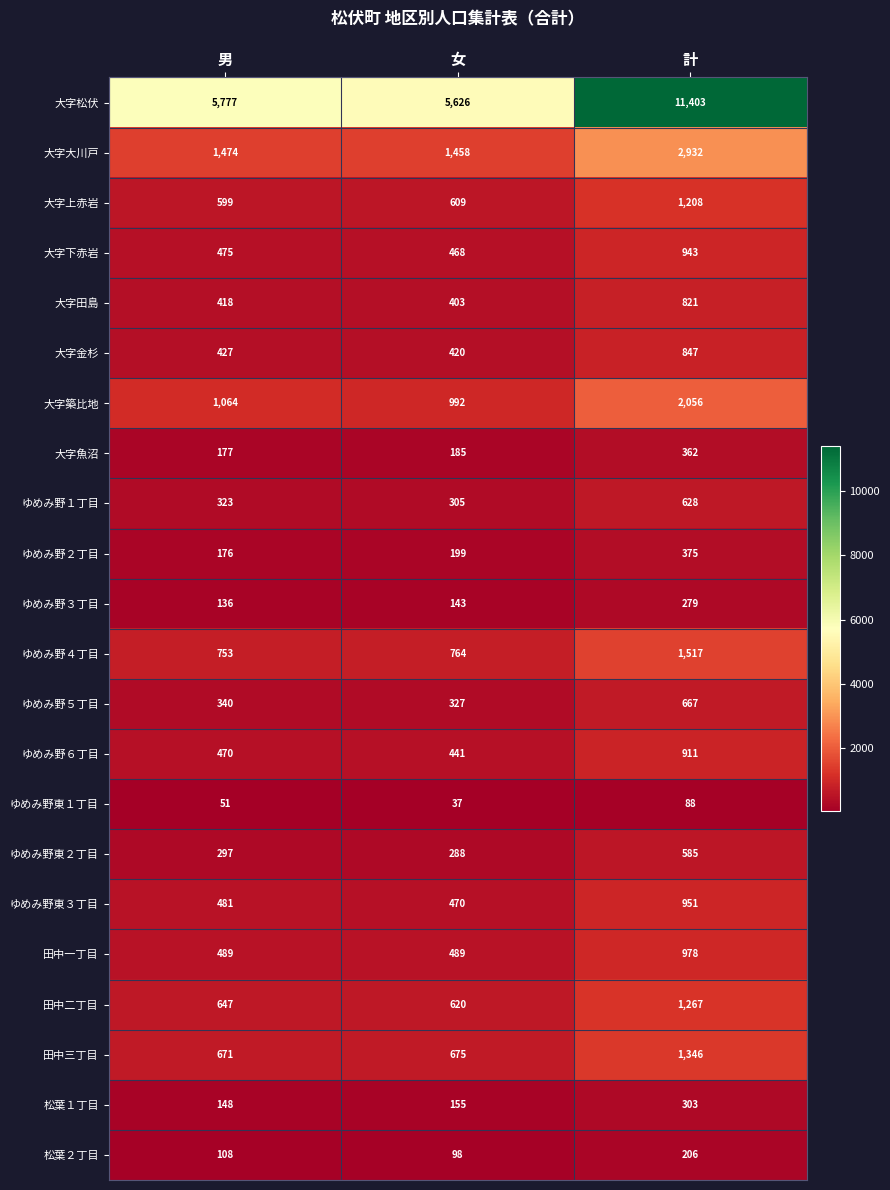

What is the spread (max minus min) of values at 女?

5589